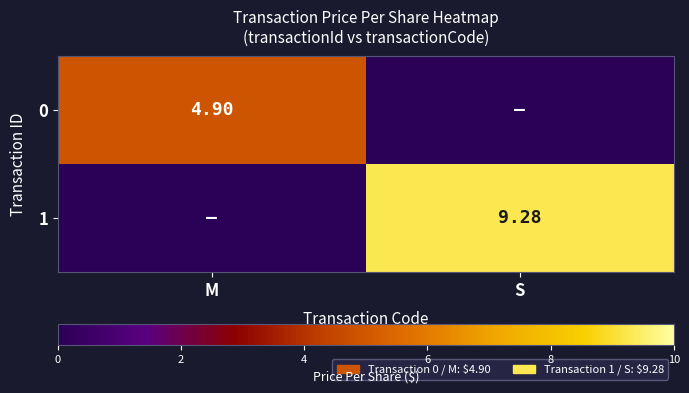

Read the 0 value at M.

4.9